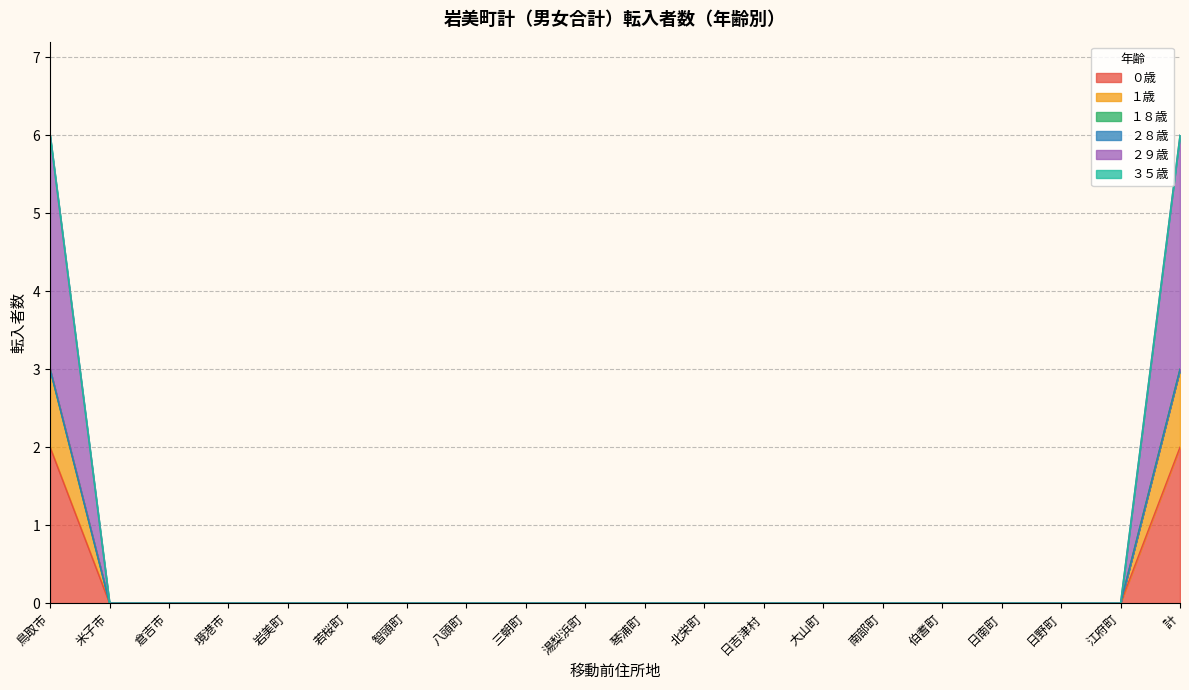

Reading left to right, extract all data points from this chart.

０歳: 鳥取市=2	米子市=0	倉吉市=0	境港市=0	岩美町=0	若桜町=0	智頭町=0	八頭町=0	三朝町=0	湯梨浜町=0	琴浦町=0	北栄町=0	日吉津村=0	大山町=0	南部町=0	伯耆町=0	日南町=0	日野町=0	江府町=0	計=2
１歳: 鳥取市=3	米子市=0	倉吉市=0	境港市=0	岩美町=0	若桜町=0	智頭町=0	八頭町=0	三朝町=0	湯梨浜町=0	琴浦町=0	北栄町=0	日吉津村=0	大山町=0	南部町=0	伯耆町=0	日南町=0	日野町=0	江府町=0	計=3
２９歳: 鳥取市=3	米子市=0	倉吉市=0	境港市=0	岩美町=0	若桜町=0	智頭町=0	八頭町=0	三朝町=0	湯梨浜町=0	琴浦町=0	北栄町=0	日吉津村=0	大山町=0	南部町=0	伯耆町=0	日南町=0	日野町=0	江府町=0	計=3